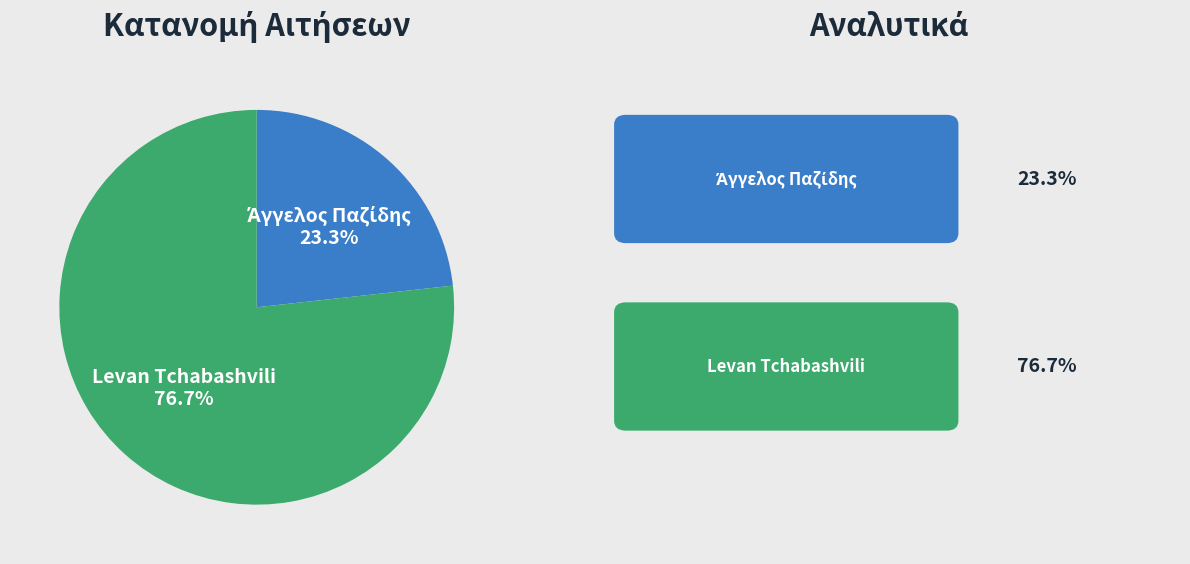

Is there any slice that represents more than half of the pie?

Yes